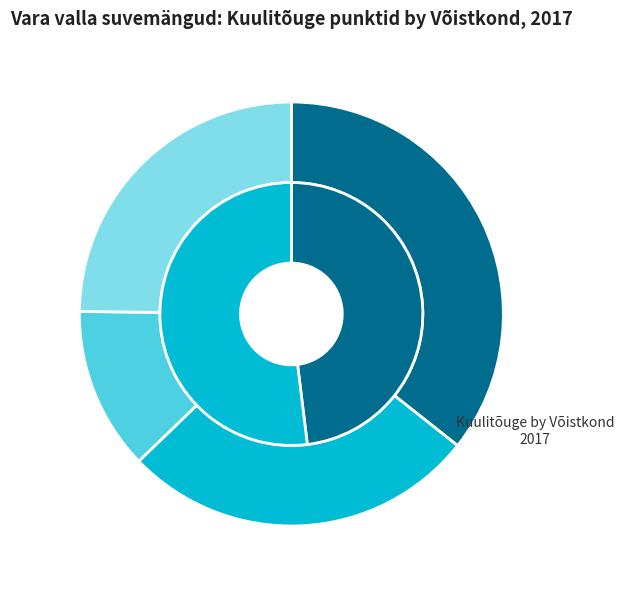

How many slices are in this pie chart?

2